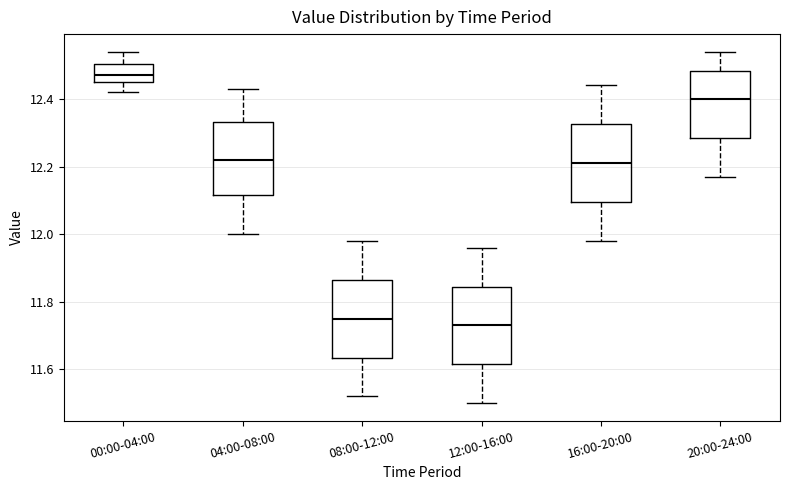

Where is the upper edge of the box for 04:00-08:00 on the y-axis? The values are not printed on the chart, so give them approximately, as read against the axis.

12.34